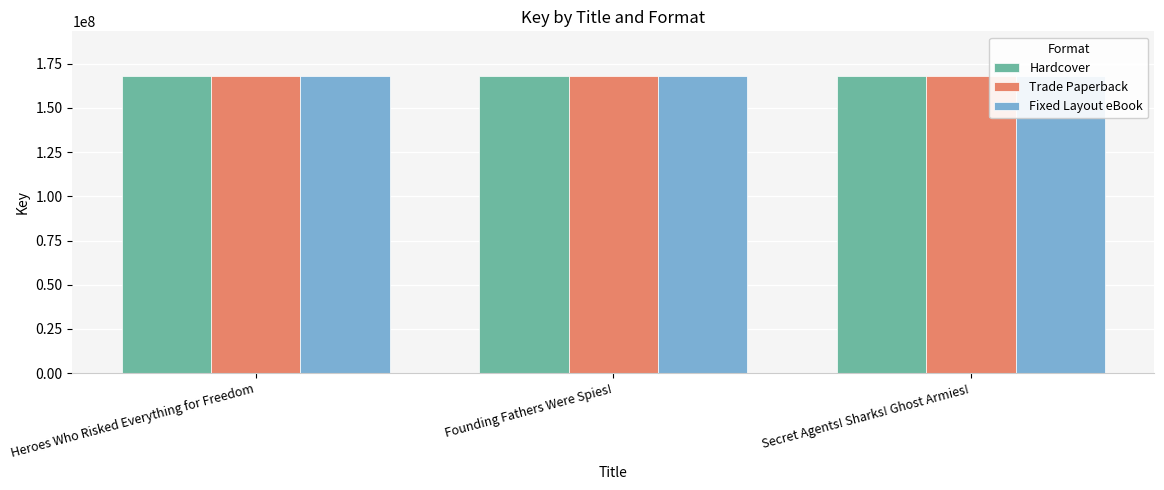

What value does the Hardcover series have at Founding Fathers Were Spies!?

168023245